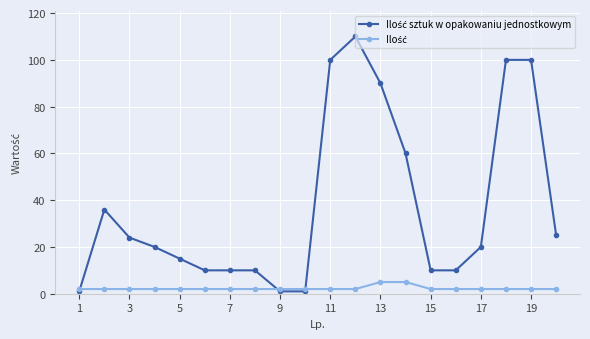

At how many categories does at least one series exceed 87?

5